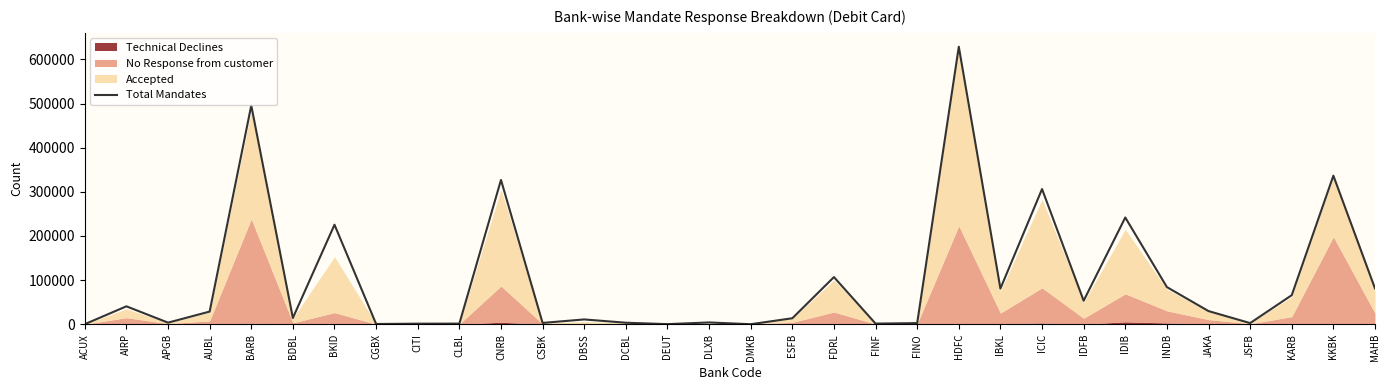

Reading right to left, what are all the values shown in this chart?

81105	336548	65803	2551	29750	84105	241755	53268	306230	80822	628664	2498	1419	106783	13514	21	3989	193	3396	10837	2963	326860	1353	1240	509	225431	14196	495567	28658	3577	40576	85